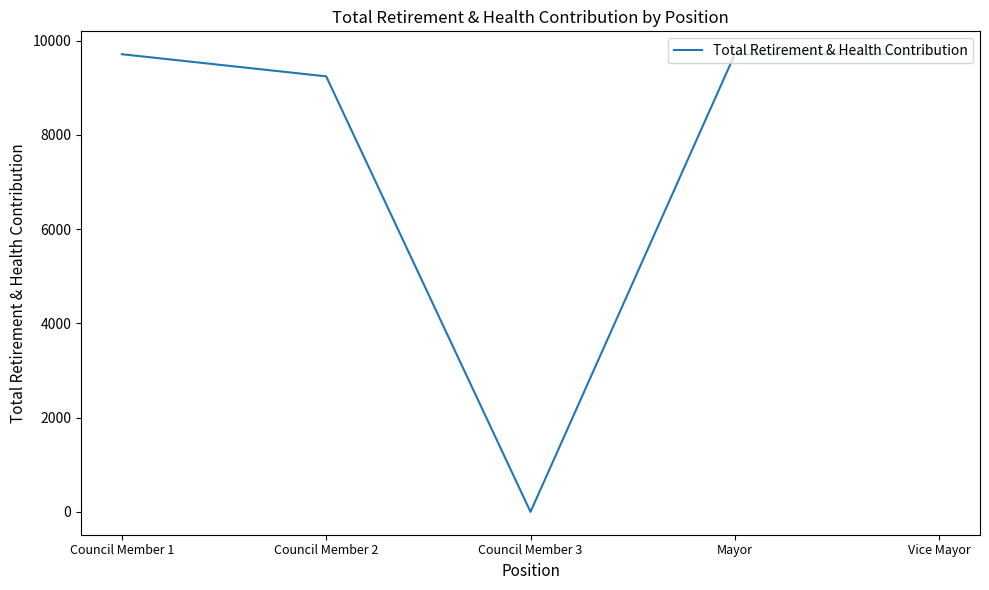

At which category does the data reach its first local valley?

Council Member 3